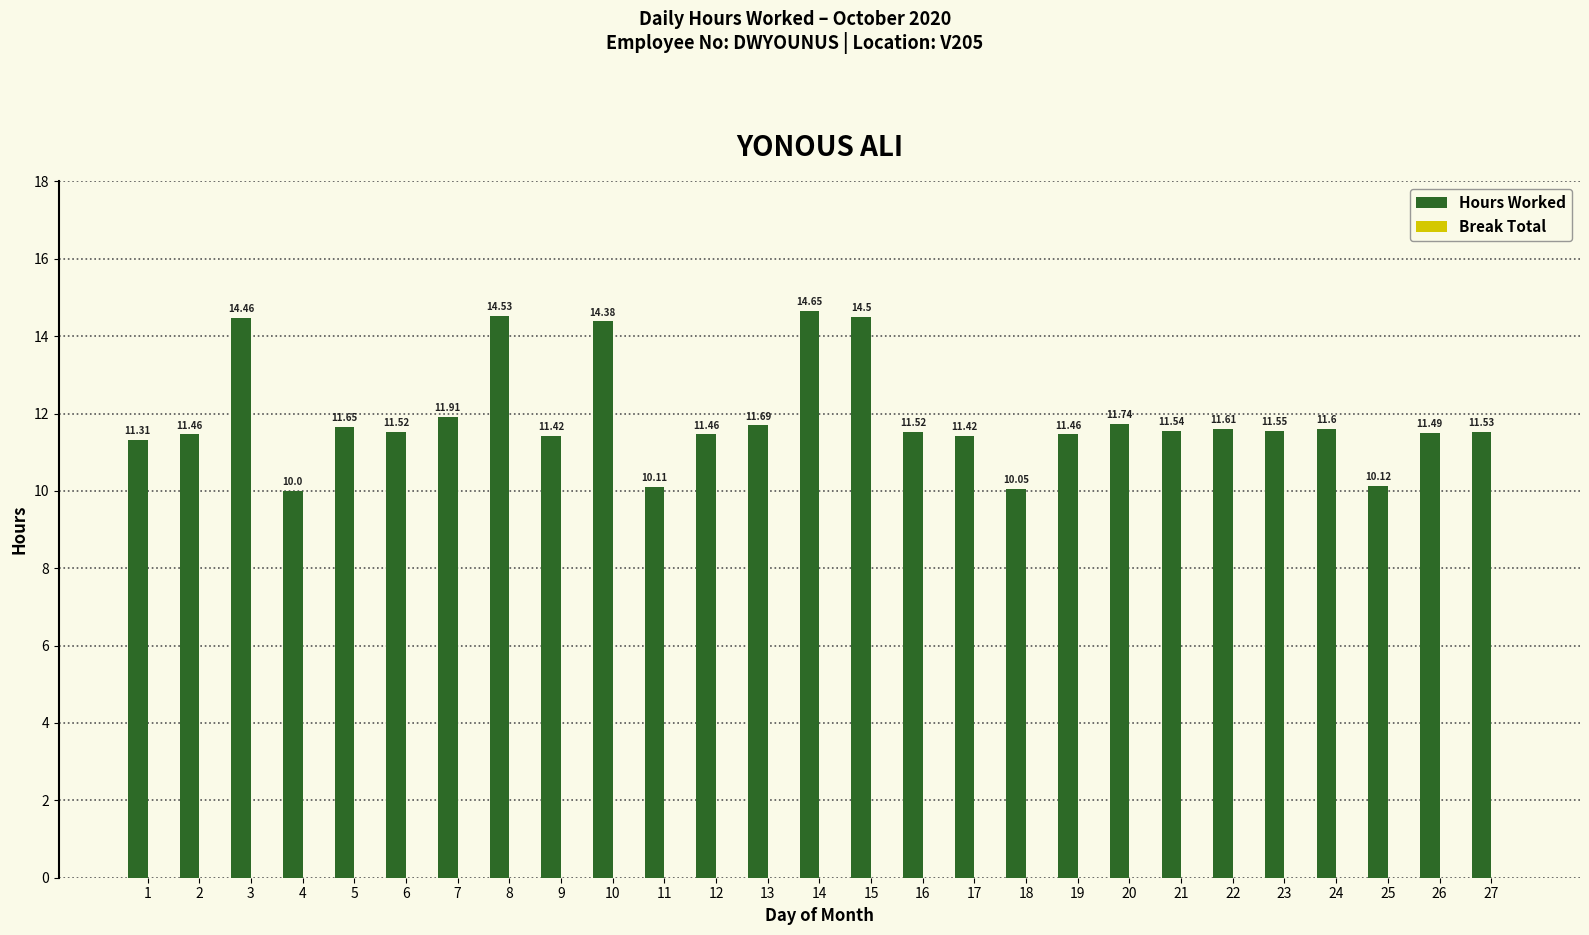

Does the chart contain any negative values?

No